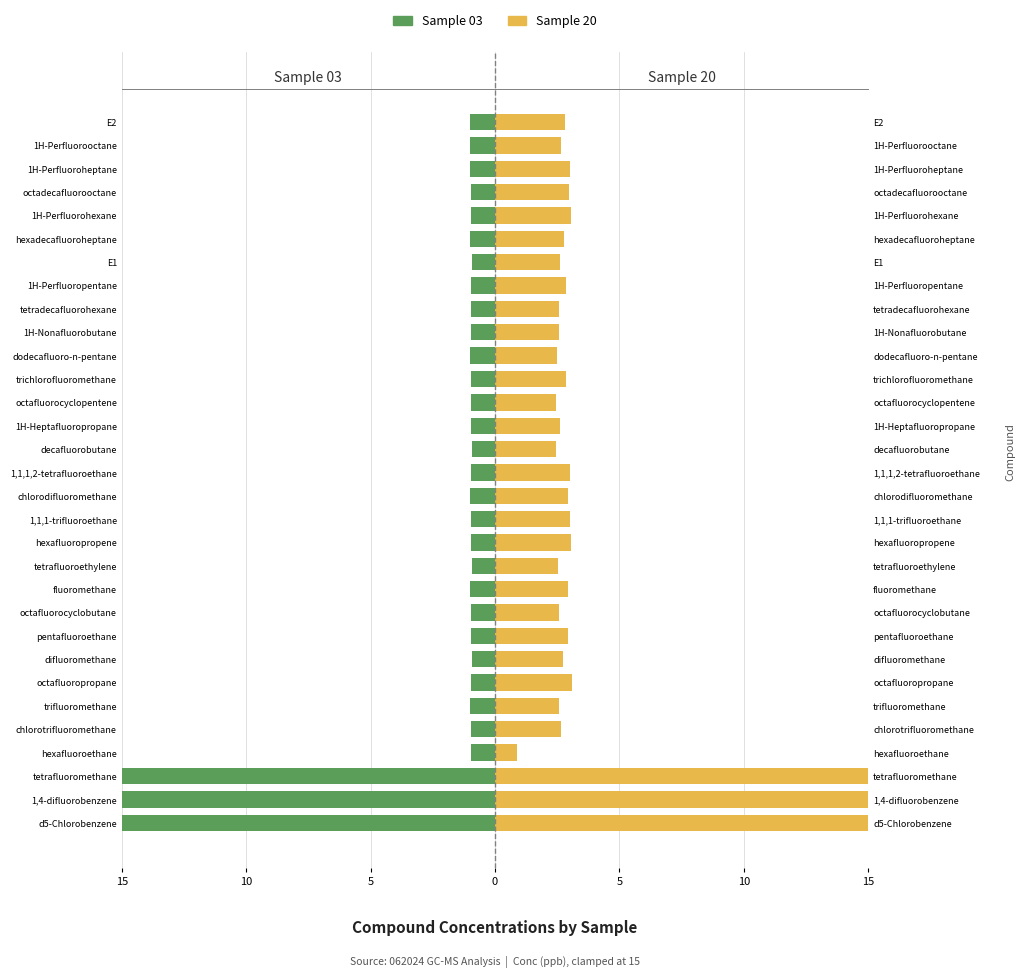

Between 1,1,1-trifluoroethane and 1H-Nonafluorobutane, which series saw the biggest shift?

Sample 20